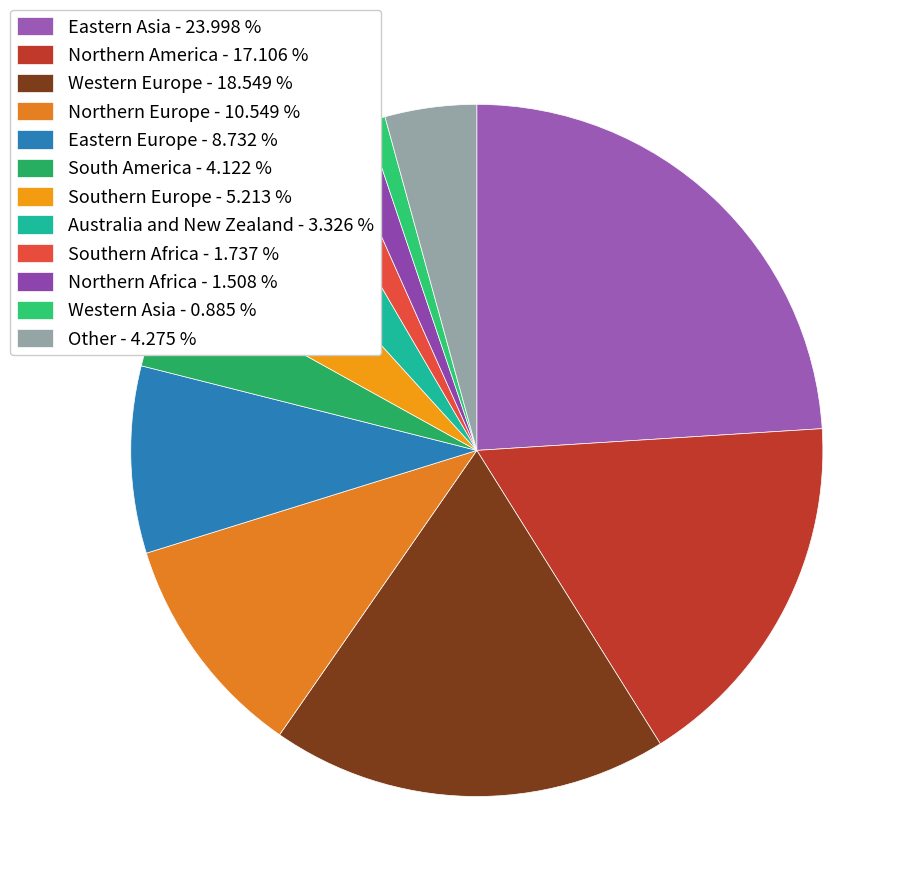

Does any single category account for the majority?

No